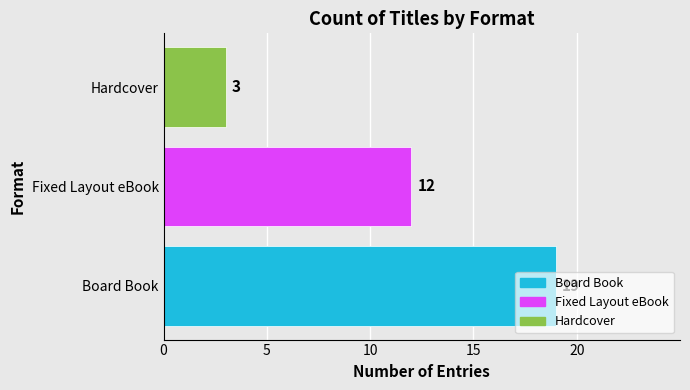

Count the values in the range 3 to 19.

3